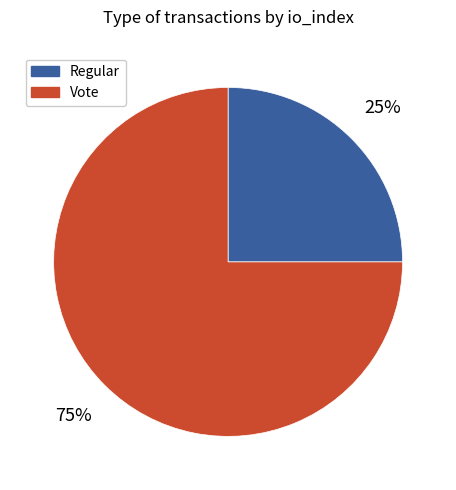

To the nearest percent, what percentage of the pie is Regular?

25%